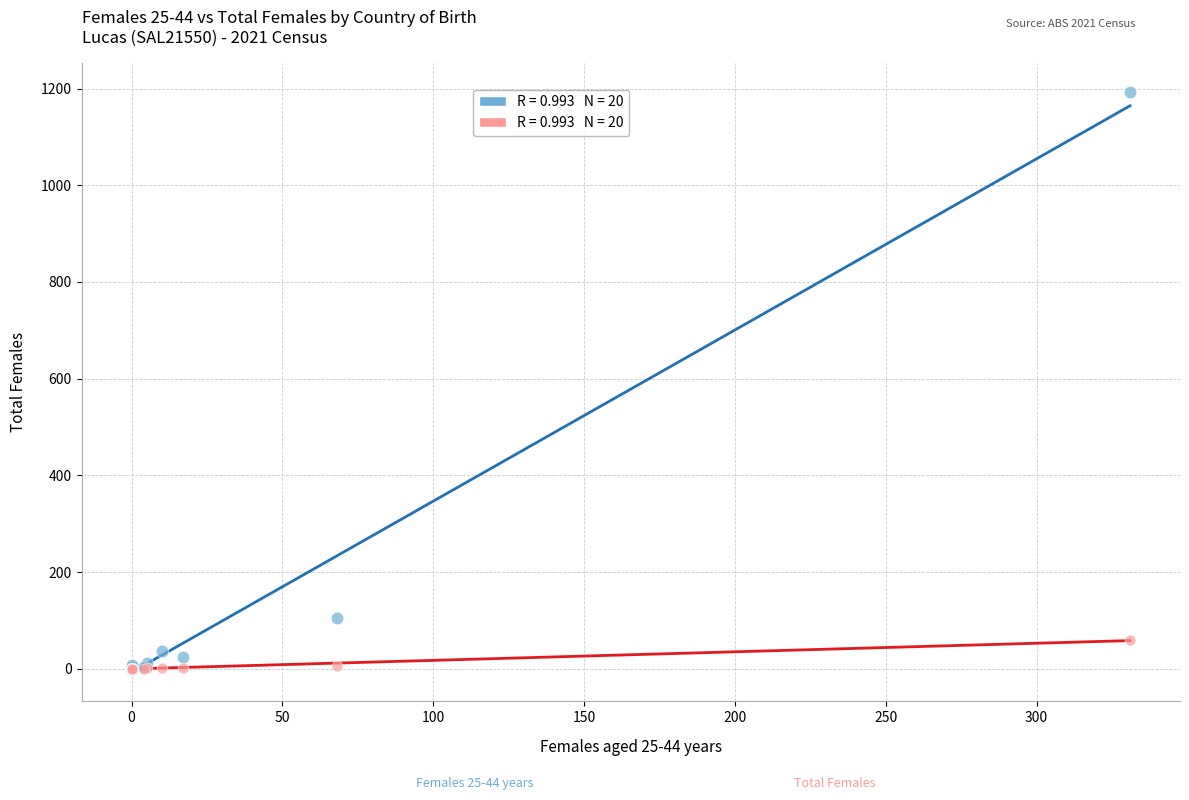

Across all series, what Y value is closest to 596?

105.0